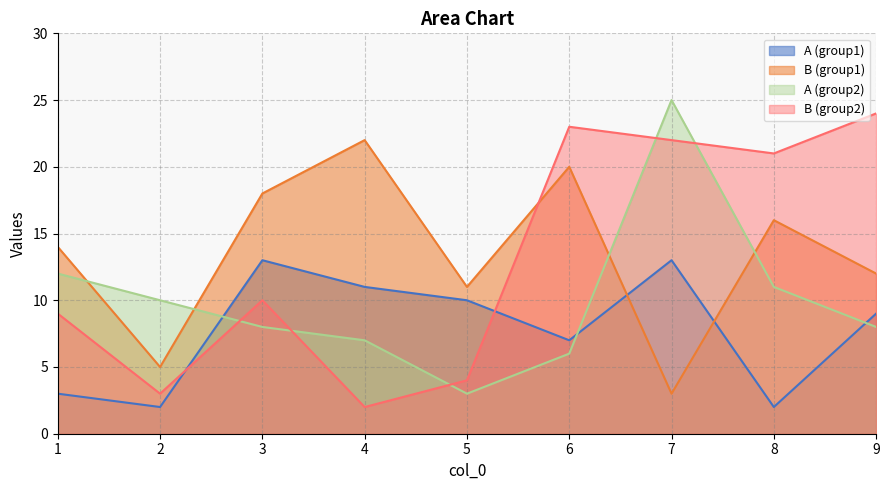

At which category is the sum across all series the highest?

7